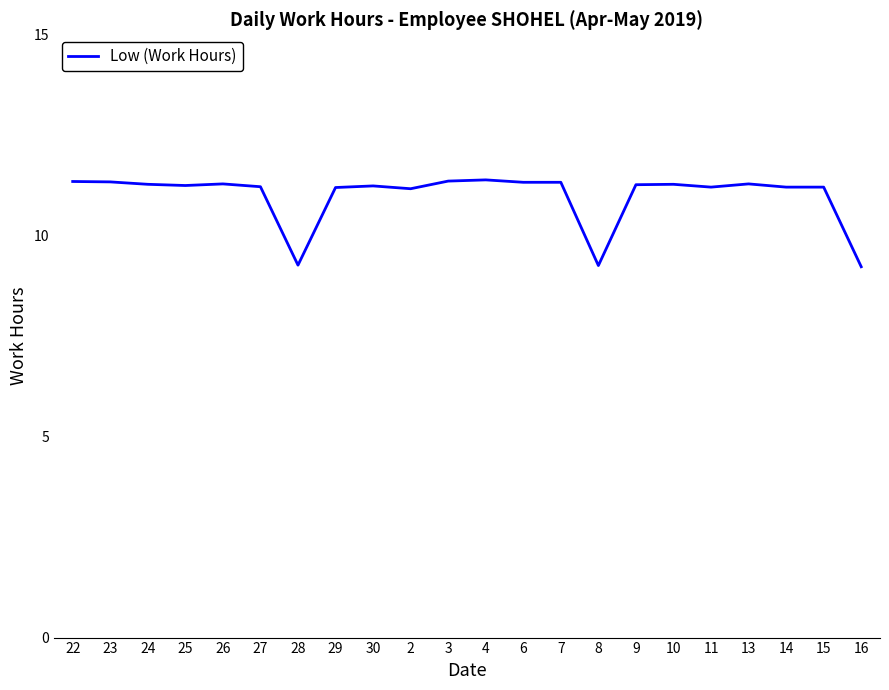

What is the sum of the values at 16 and 27?

20.4